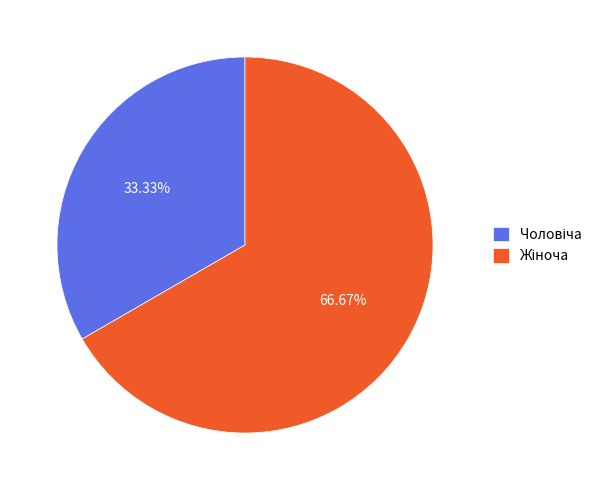

Is there any slice that represents more than half of the pie?

Yes